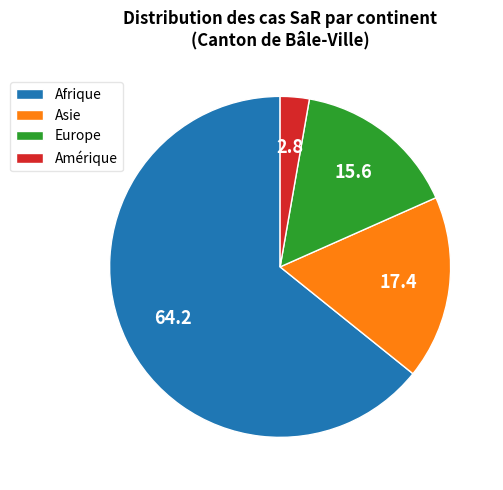

Rank the categories by value from lowest to highest.

Amérique, Europe, Asie, Afrique